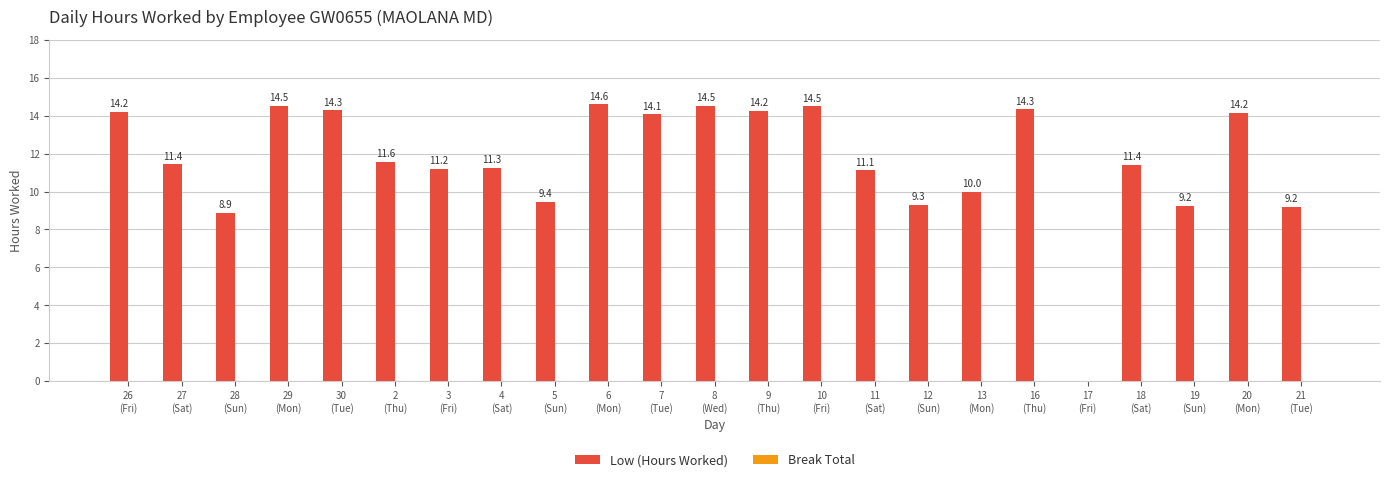

Are the bars grouped side by side (vs. stacked)?

No